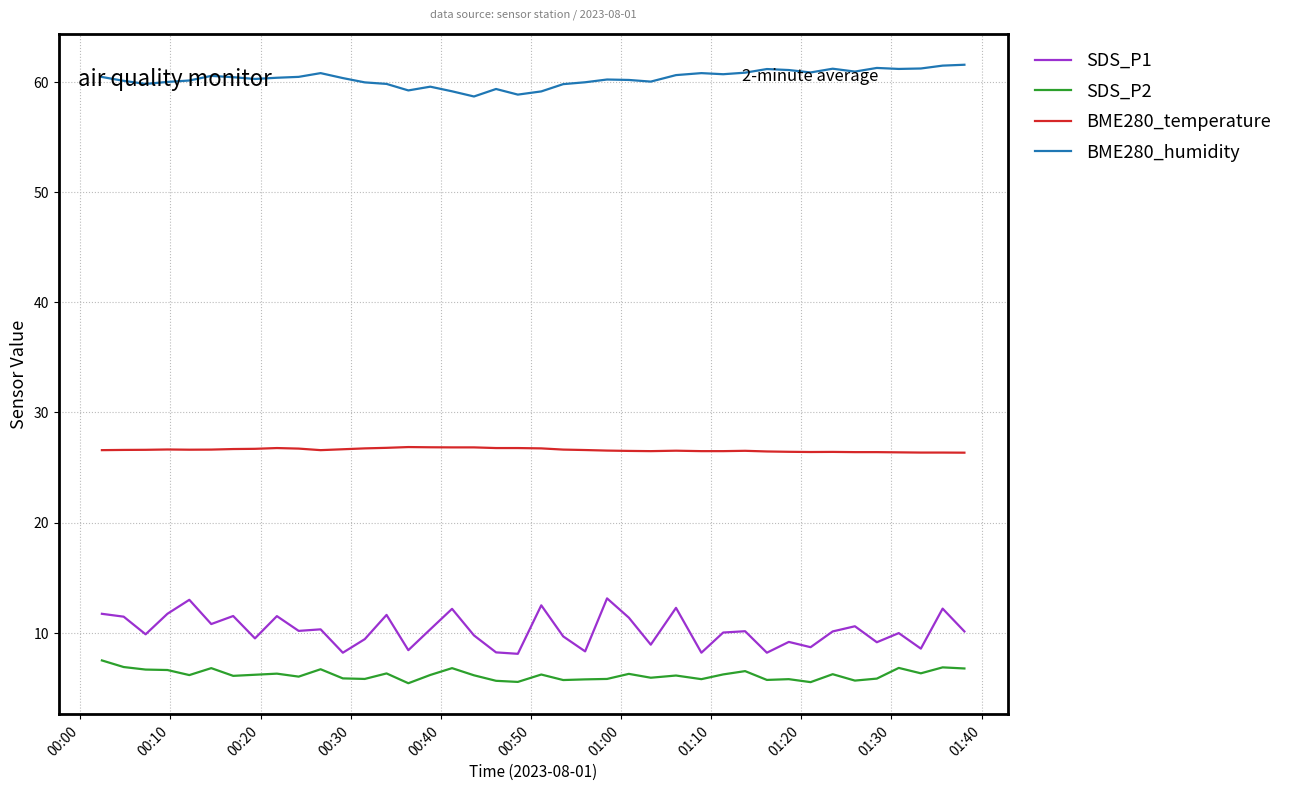

List the series in order of their peak value, lowest first.

SDS_P2, SDS_P1, BME280_temperature, BME280_humidity